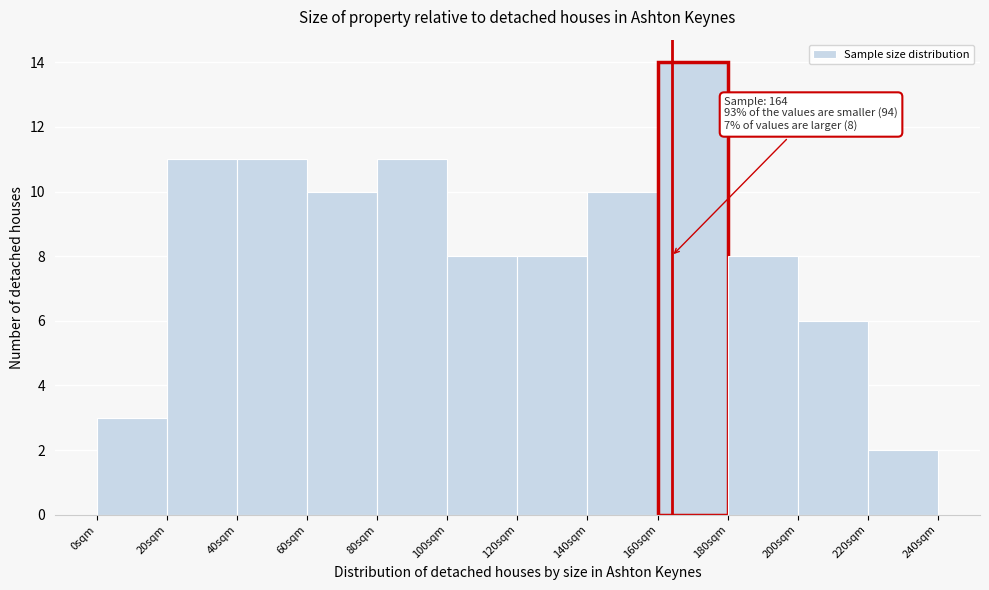

Over which range of the x-axis is the bar tallest?

160 to 180